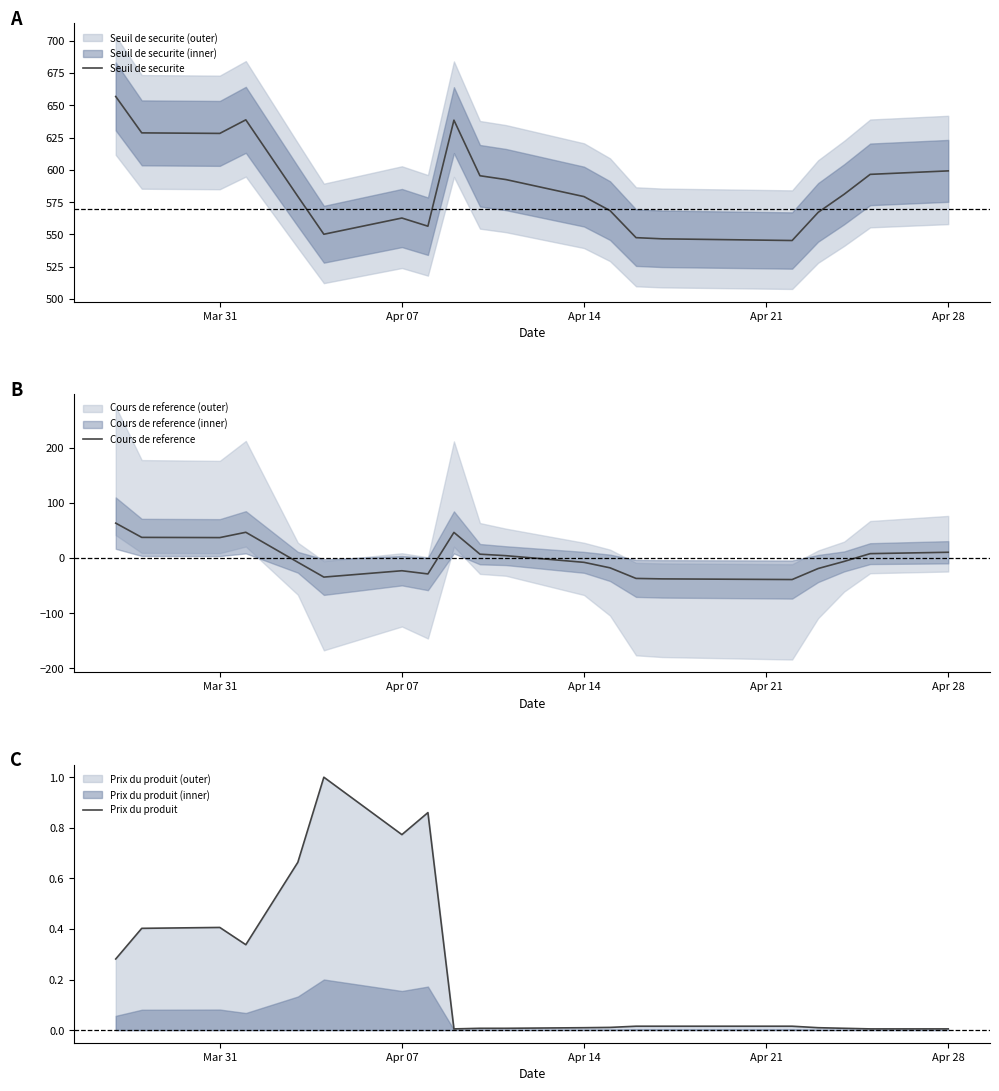

What is the lowest value of the Seuil de securite series?

545.3